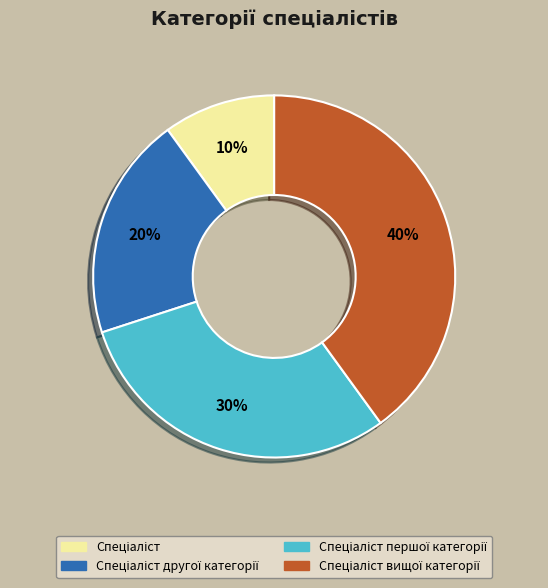

Does any single category account for the majority?

No